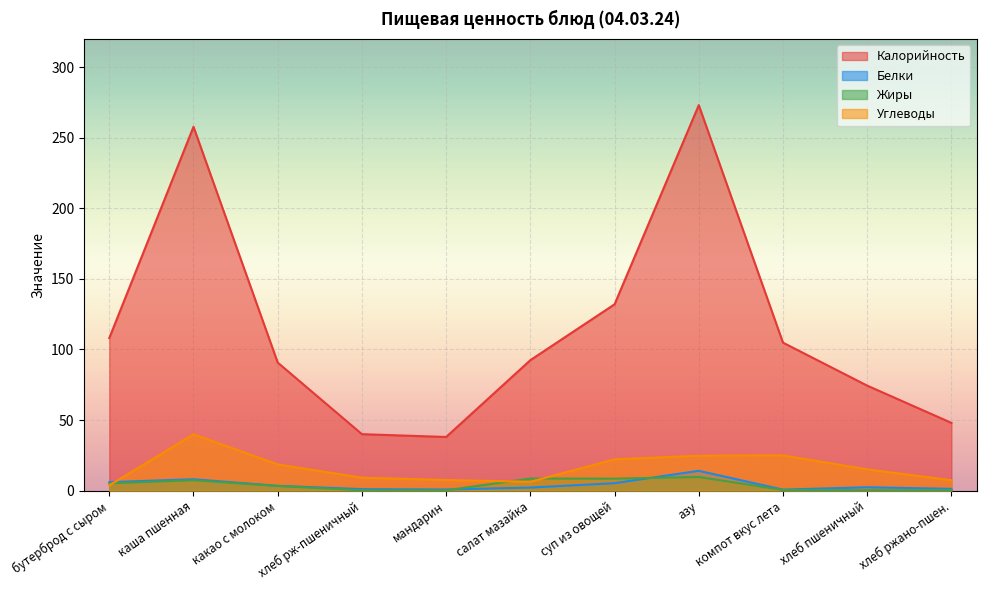

Does the chart display data point markers on the line(s)?

No